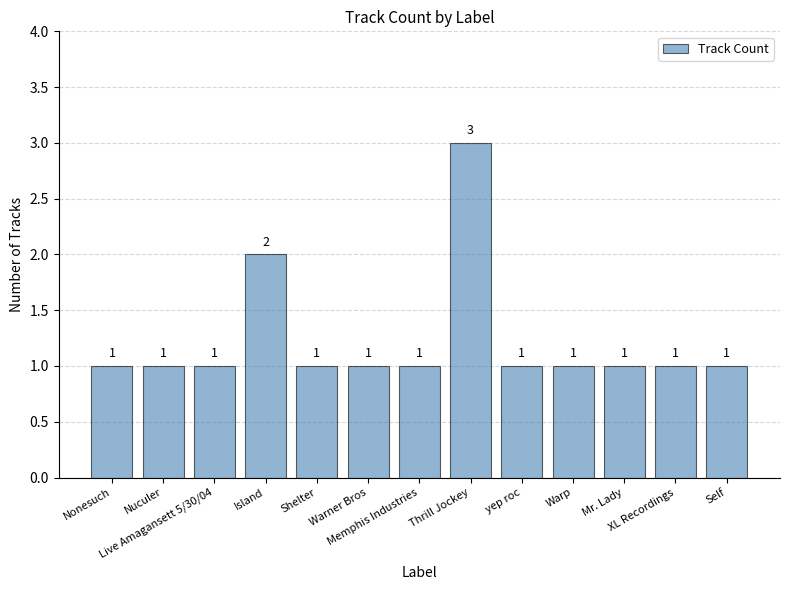

Are the bars horizontal?

No